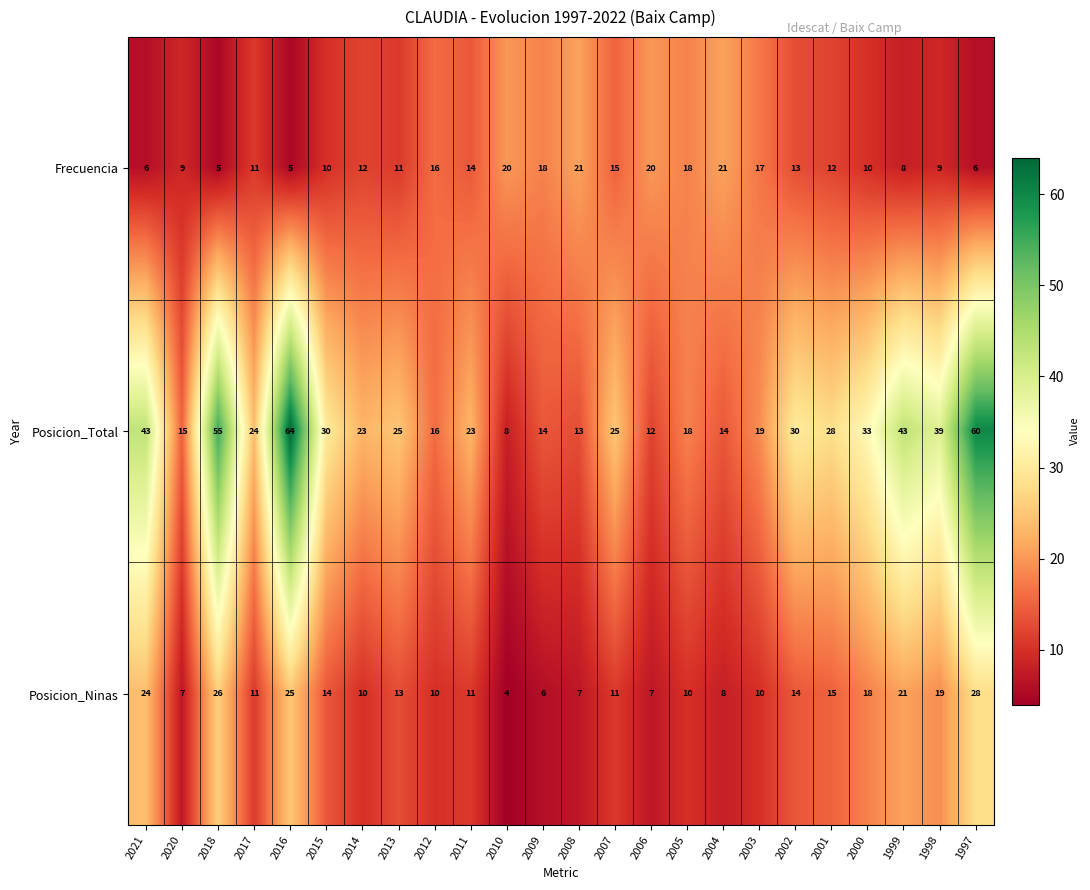

What is the difference between the maximum and minimum values in the Posicion_Total series?

56